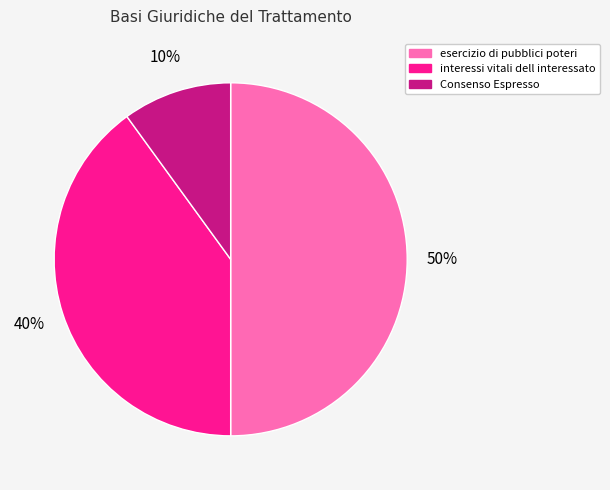

Which category has the biggest portion of the pie?

esercizio di pubblici poteri